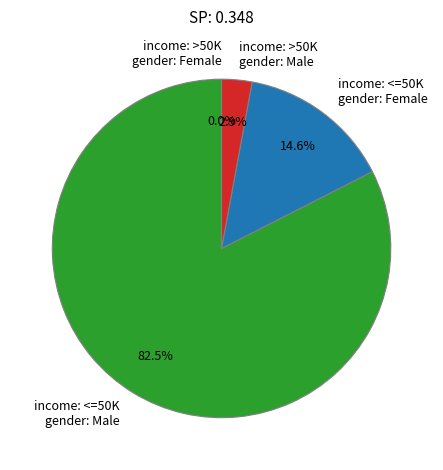

Between 18 and 14, which is larger?

18